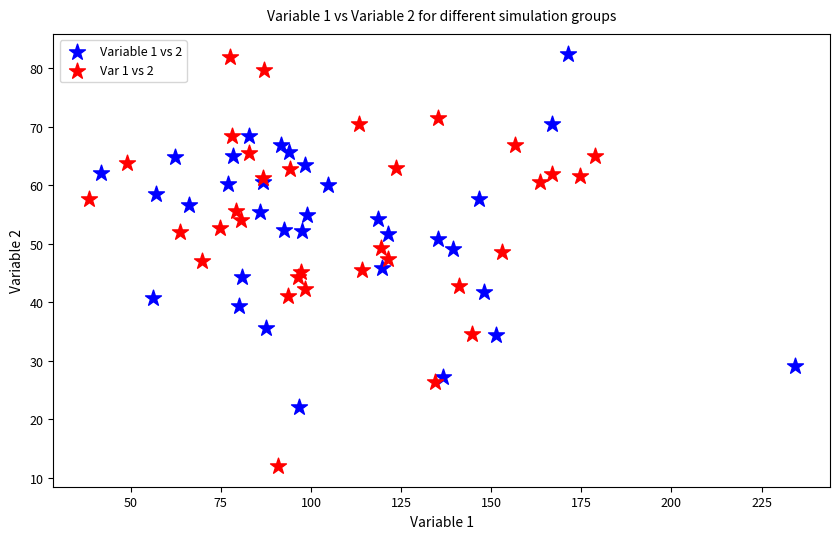

Which series contains the lowest Y value?

Var 1 vs 2